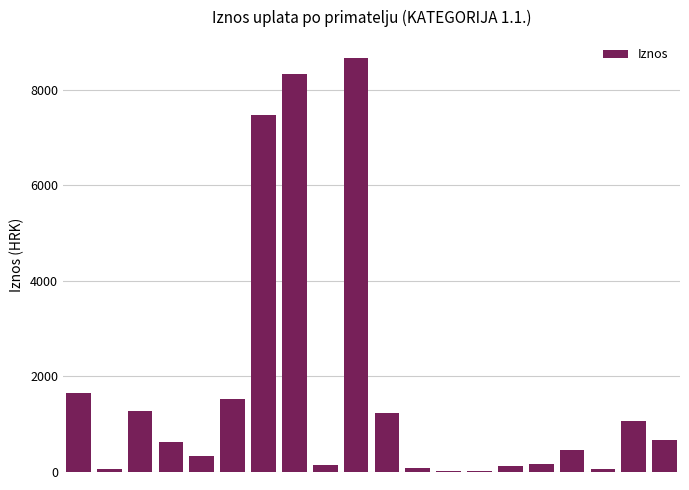

What is the minimum value shown in the chart?

27.4